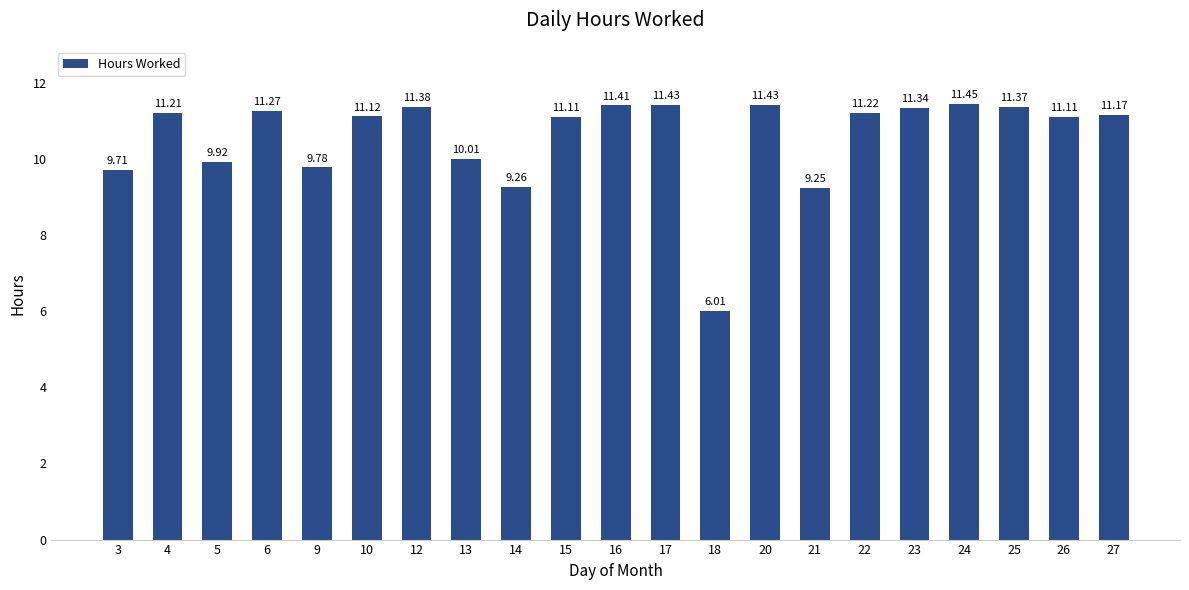

What is the ratio of the value at 10 to the value at 17?

1.0